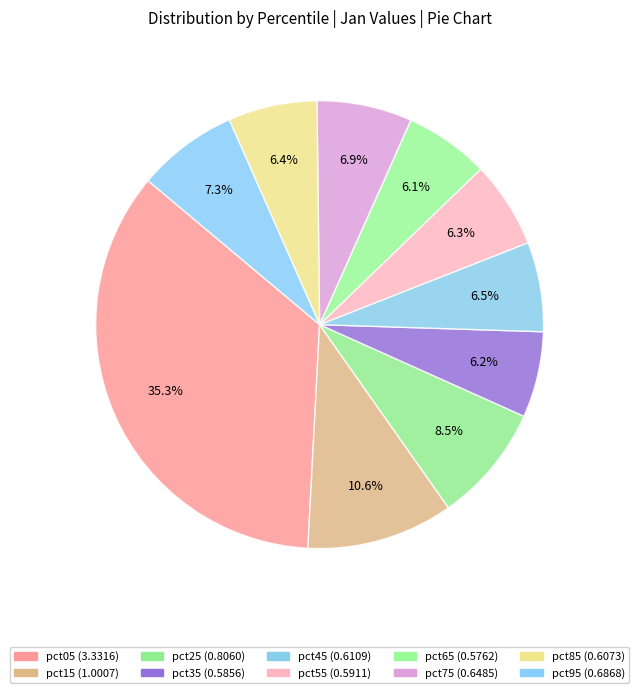

The pct85 slice represents 6% of the pie. True or false?

True